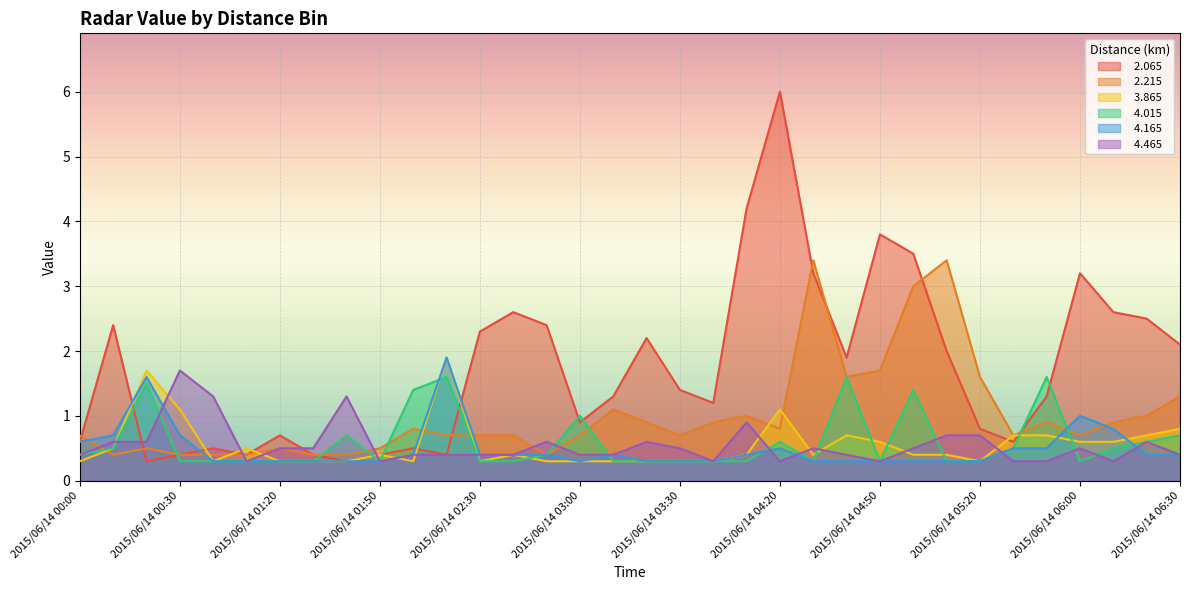

What is the approximate value of   4.165 at 2015/06/14 06:30?

0.4